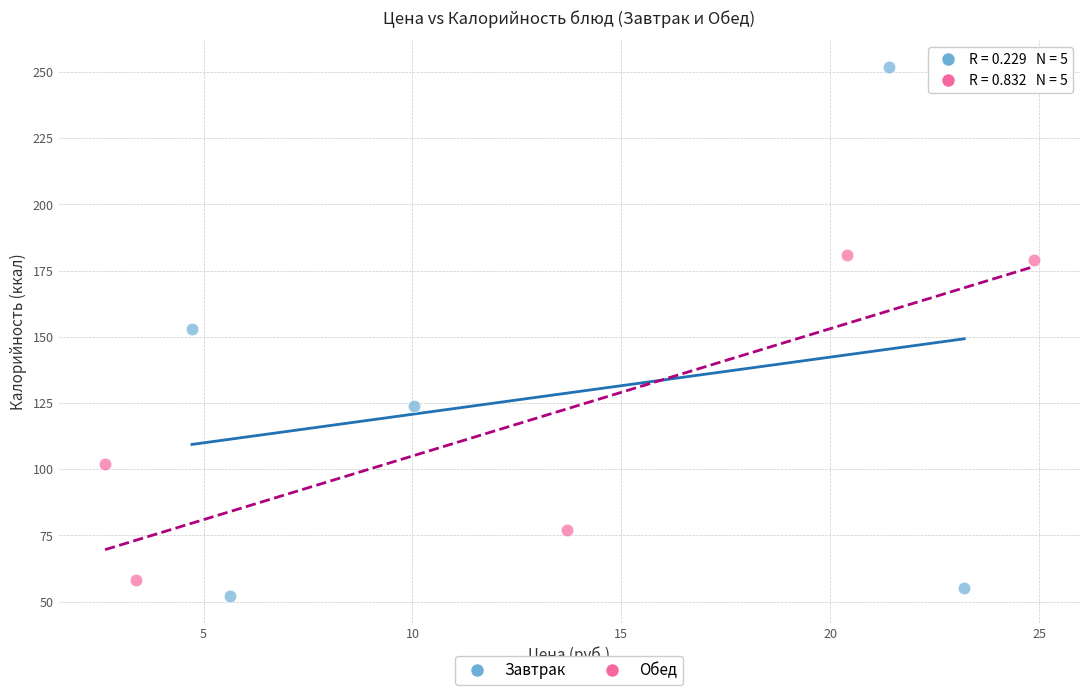

What are all the series names shown in the legend?

Завтрак, Обед